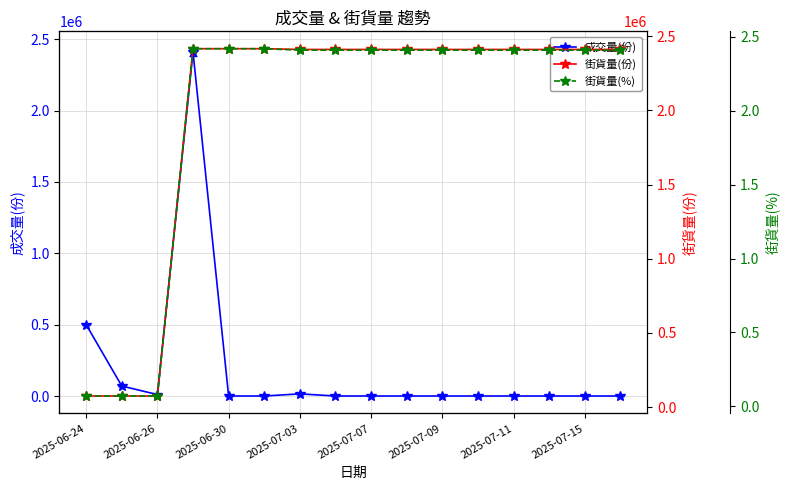

The value of 成交量(份) at 2025-06-24 is 500000. True or false?

True